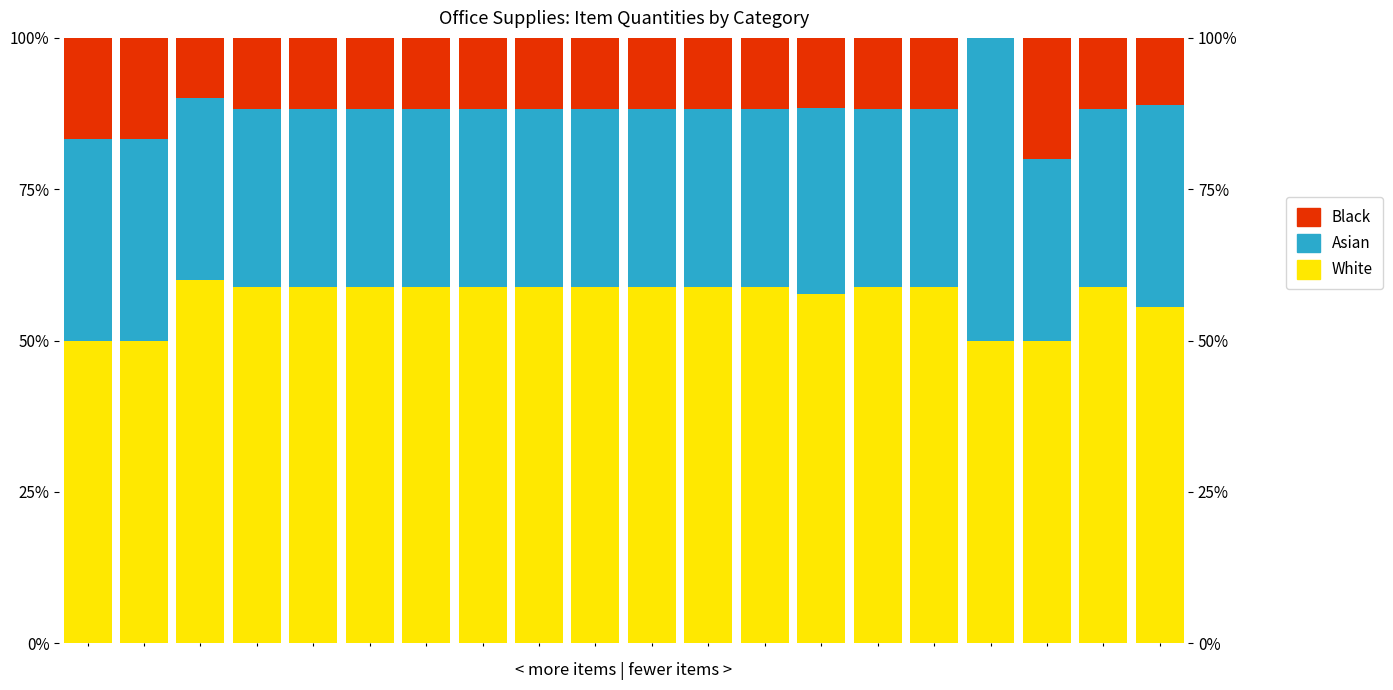

What are all the series names shown in the legend?

White, Asian, Black